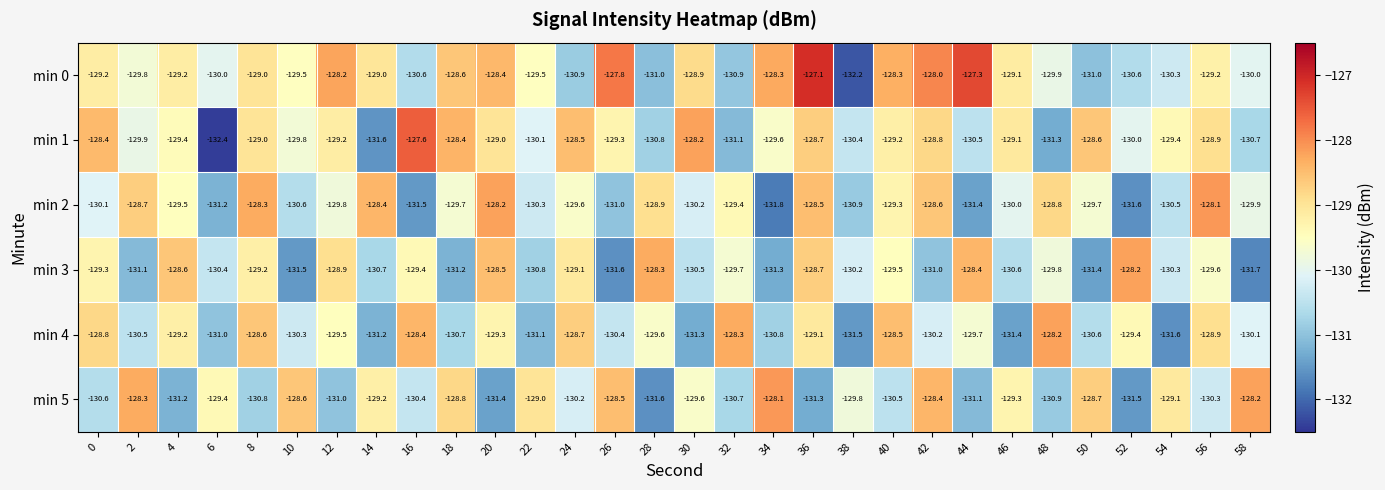

The value of min 1 at 8 is -129.0. True or false?

True